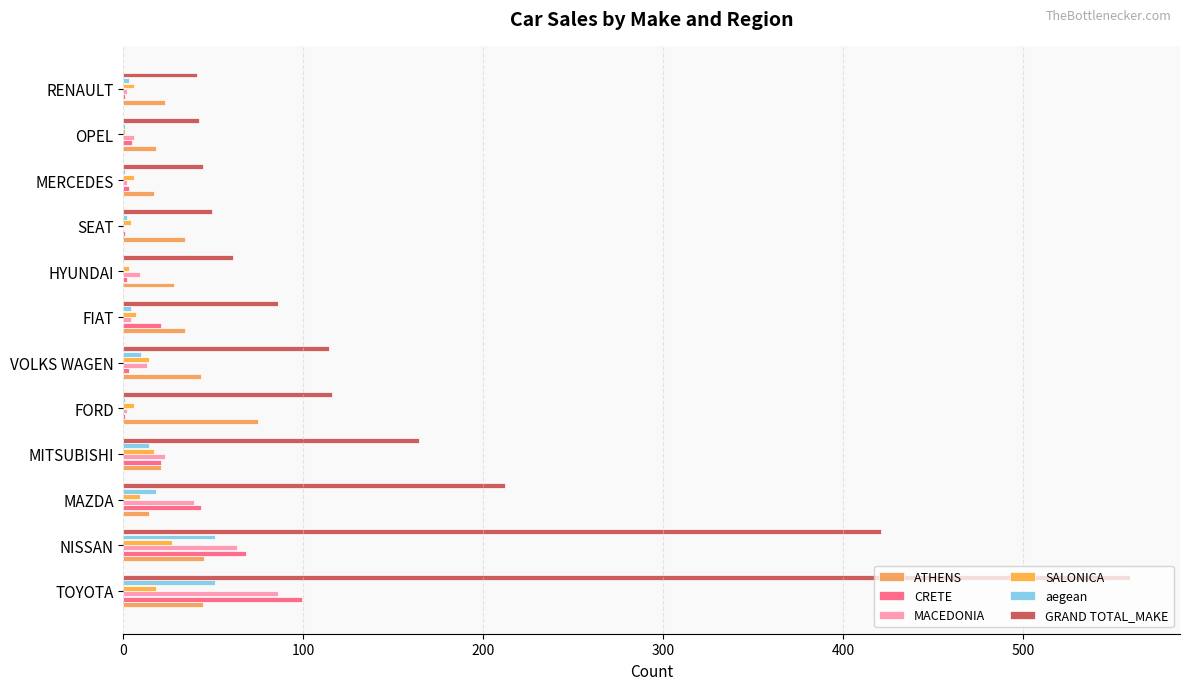

What is the difference between the maximum and second lowest values in the GRAND TOTAL_MAKE series?

517